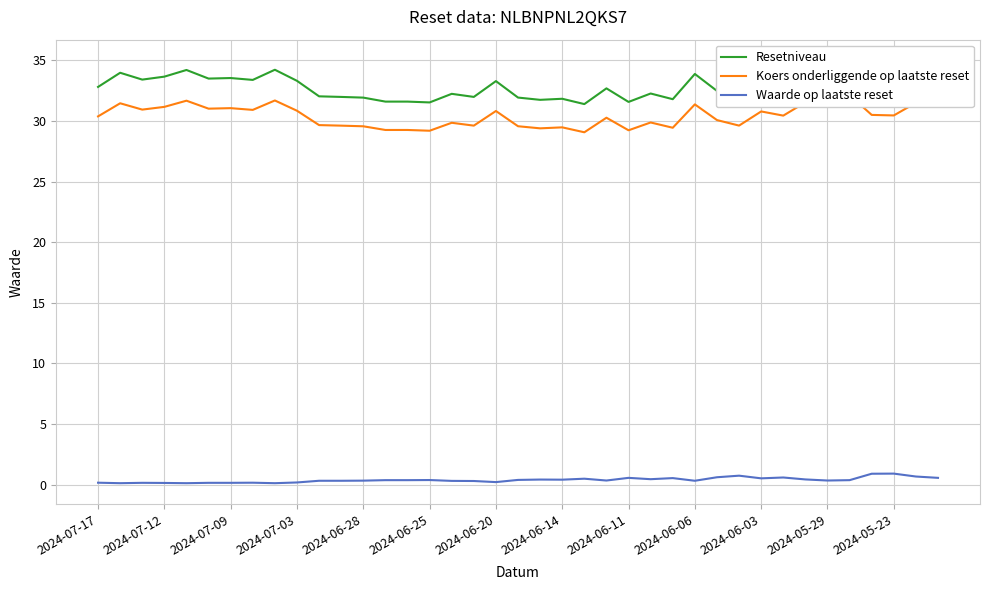

What is the greatest value displayed?

35.0